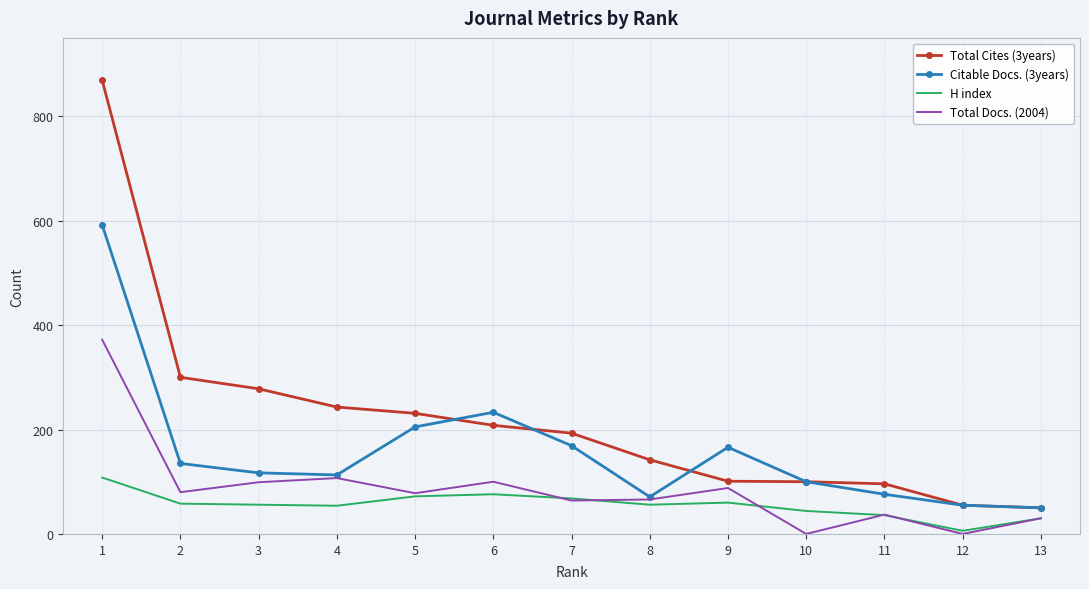

How many categories are shown in the chart?

13